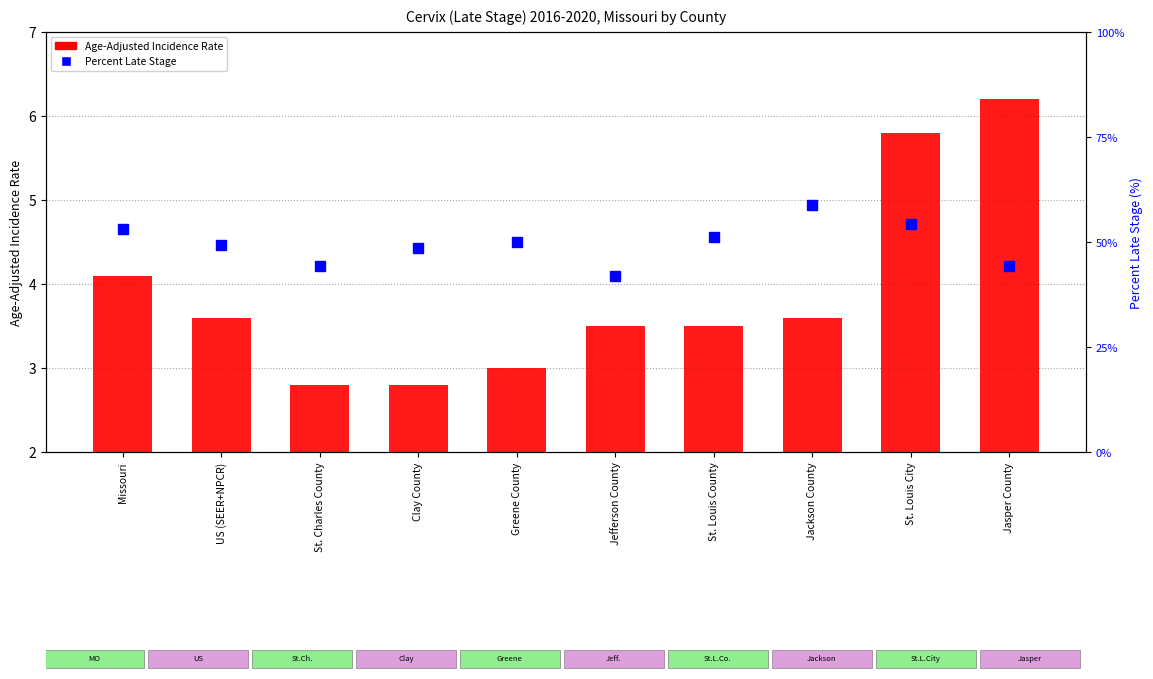

At which label does Percent Late Stage first exceed 50?

Missouri